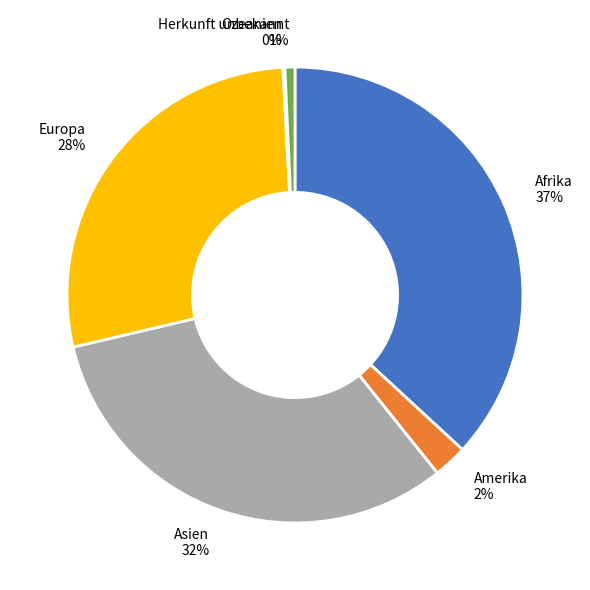

What is the ratio of the value at Afrika to the value at Europa?

1.3